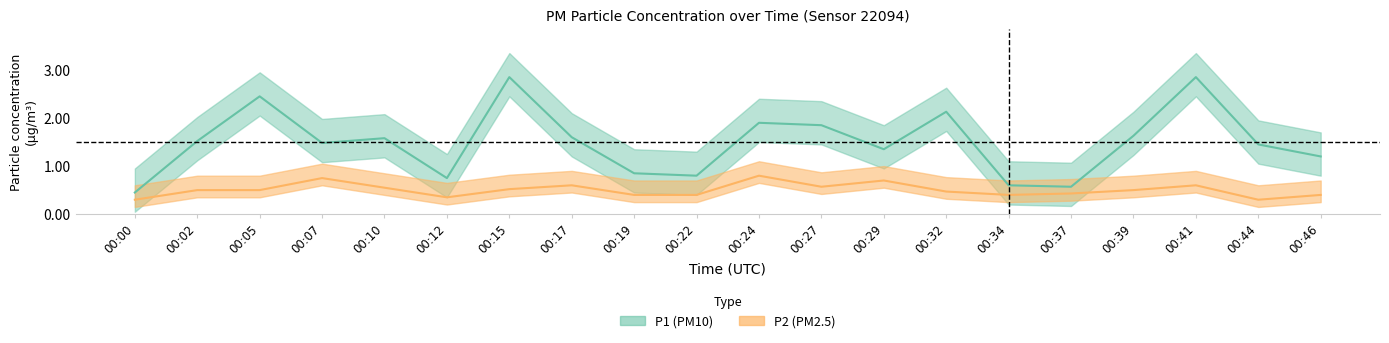

At 00:24, list the series in order from largest to smallest.

P1, P2